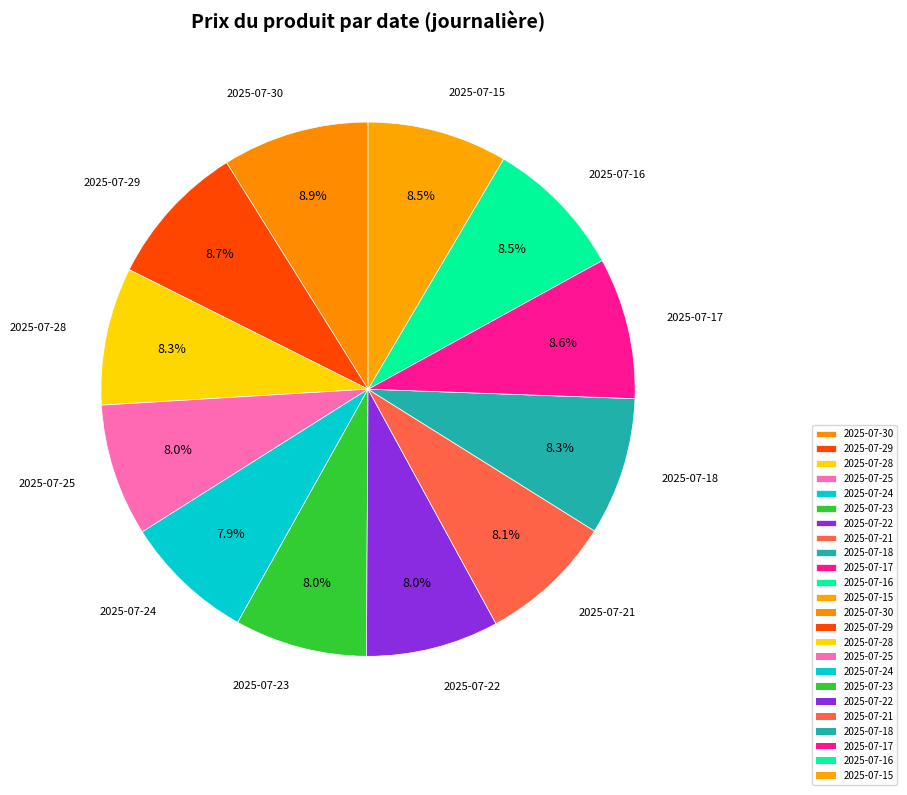

What percentage is the 2025-07-21 slice, to the nearest percent?

8%